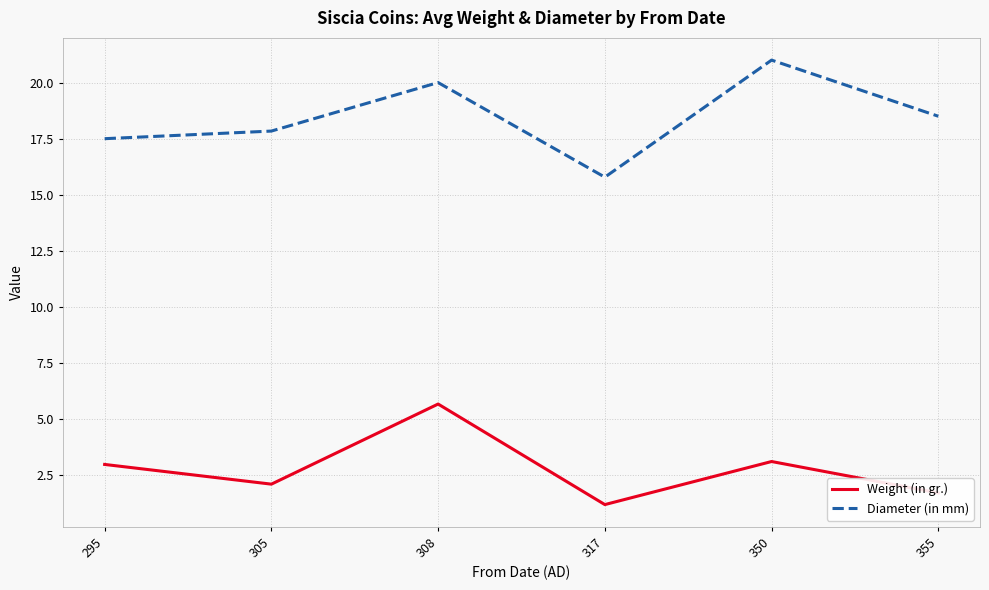

In Weight (in gr.), how many points are higher than both neighbors (excluding endpoints)?

2